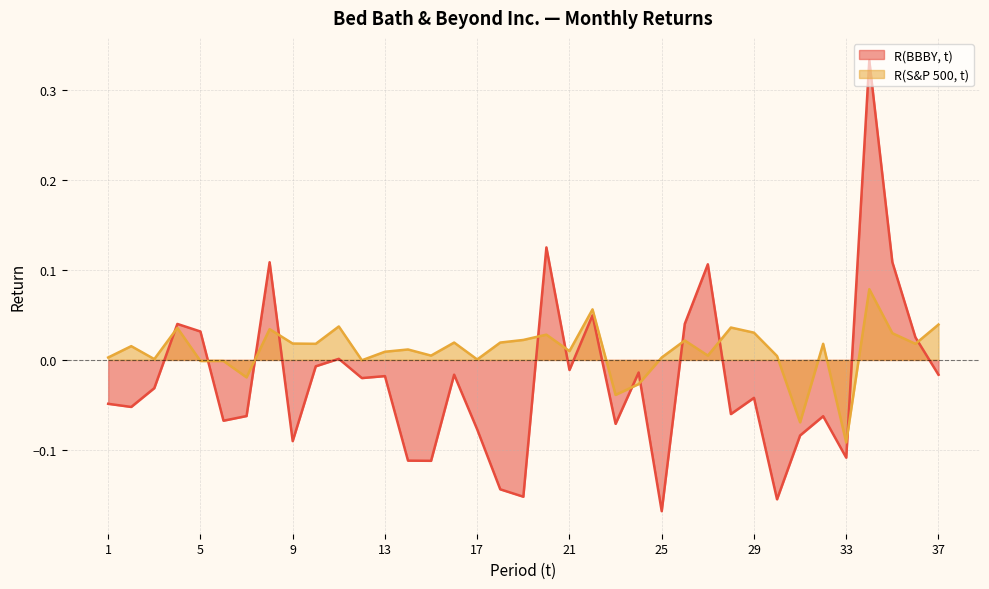

Rank the series at 2 from lowest to highest value.

R(BBBY, t), R(S&P 500, t)